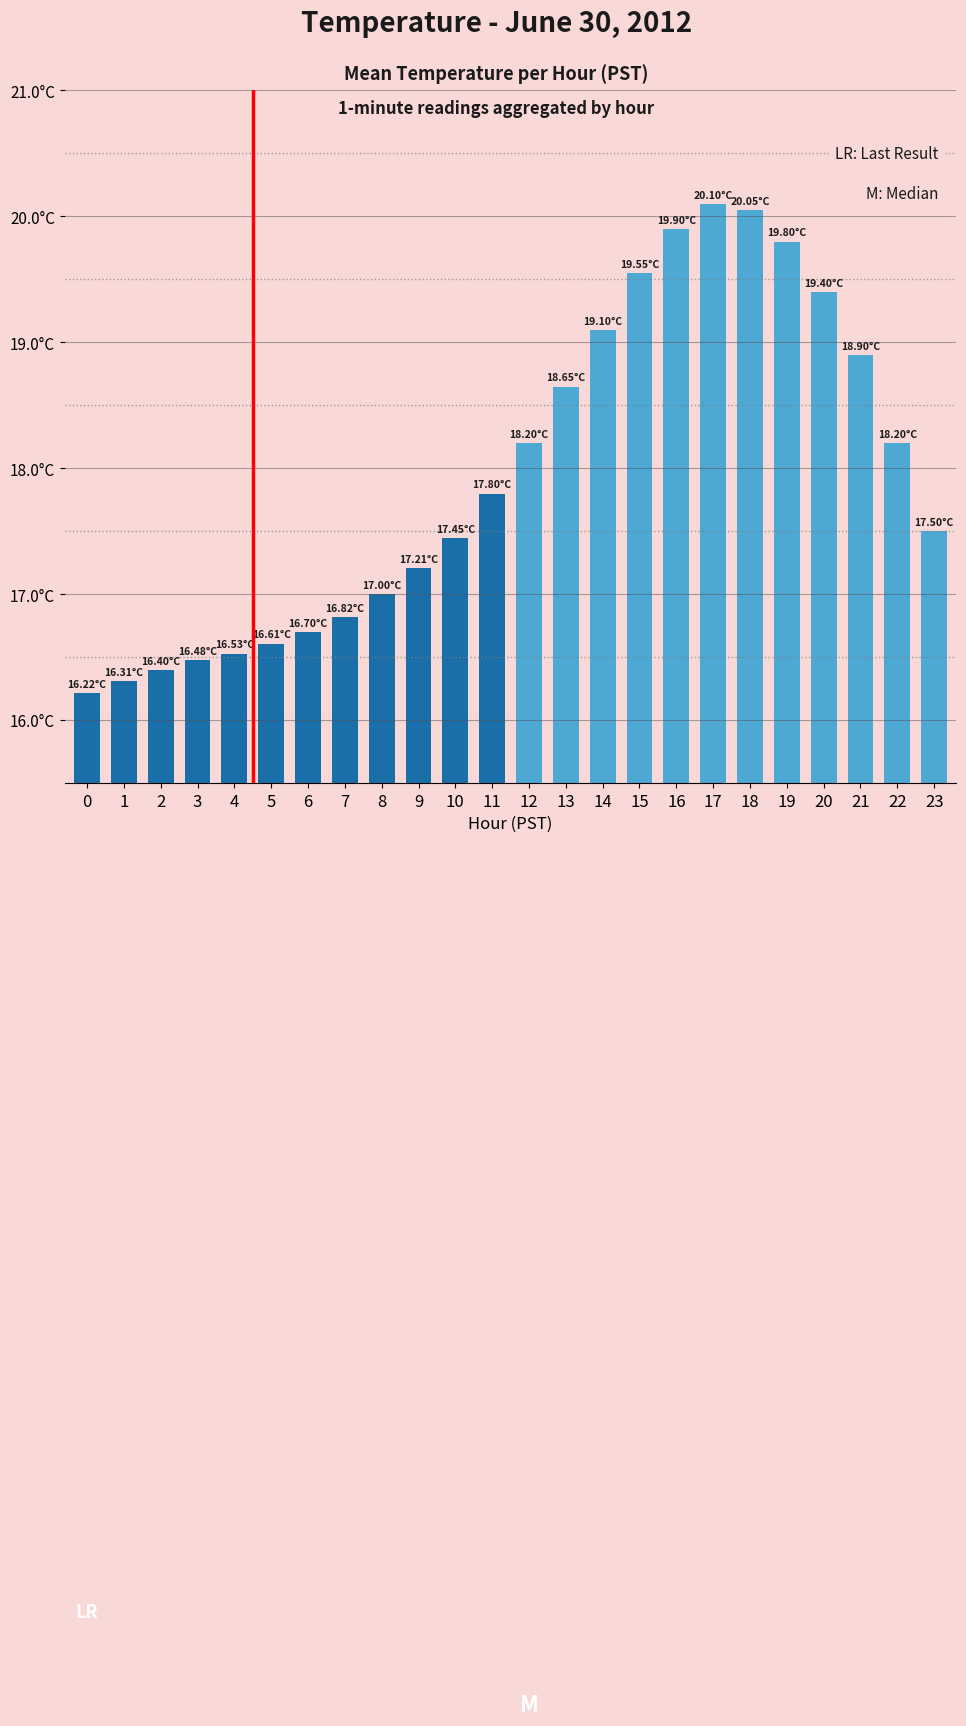

What is the average value?

18.0